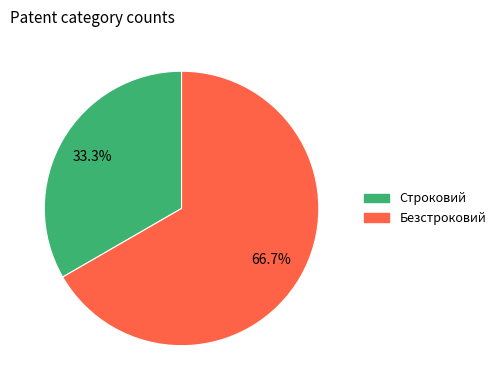

How many segments does this pie chart have?

2